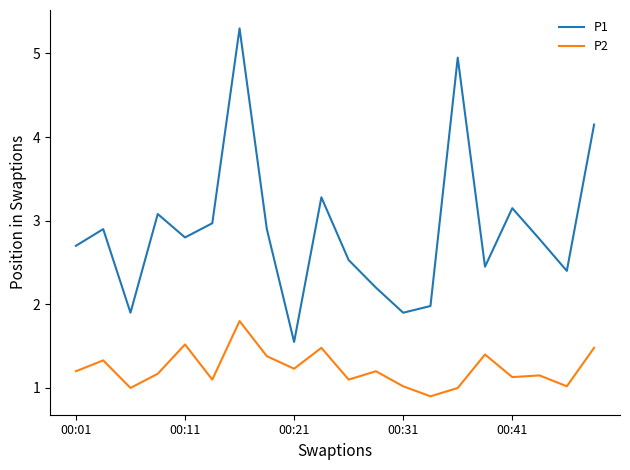

At how many categories does at least one series exceed 3?

6